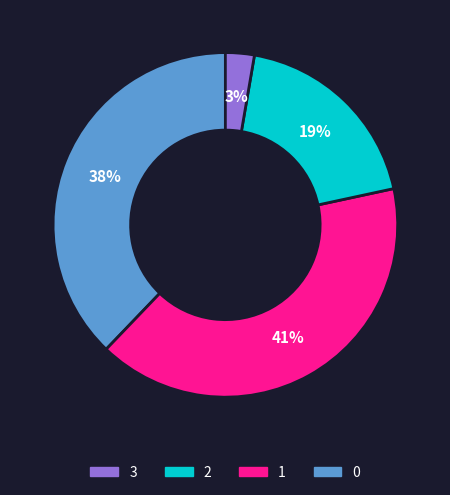

Is there any slice that represents more than half of the pie?

No